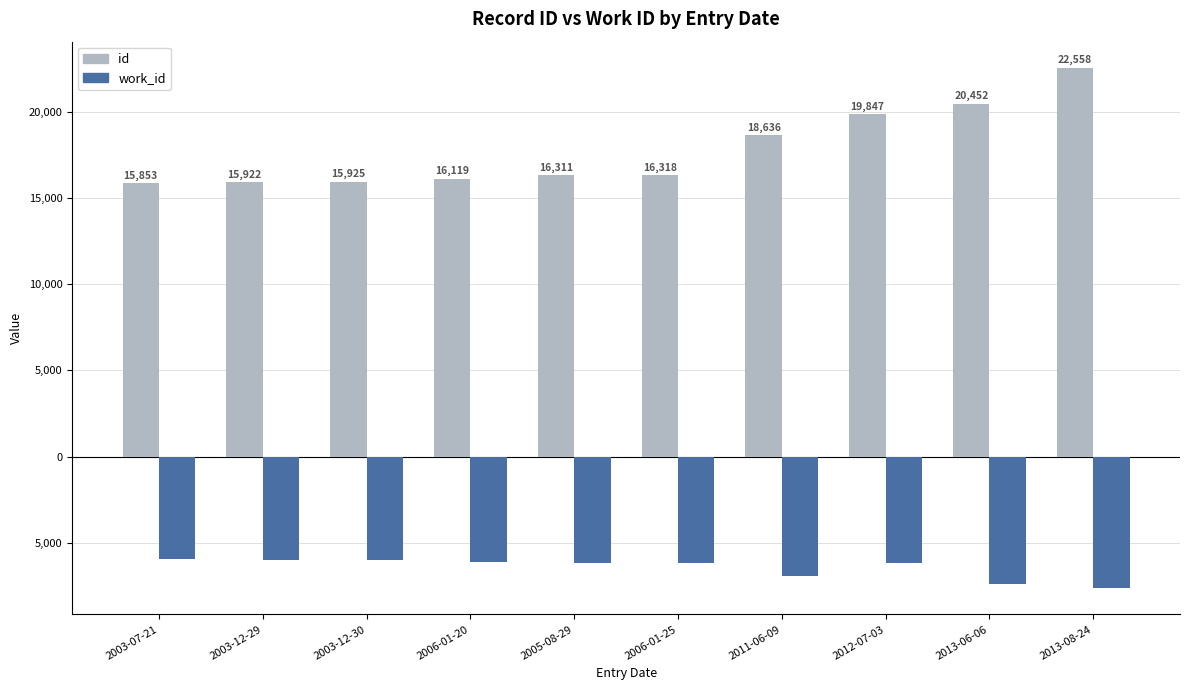

The value of work_id at 2003-07-21 is -7791. True or false?

False